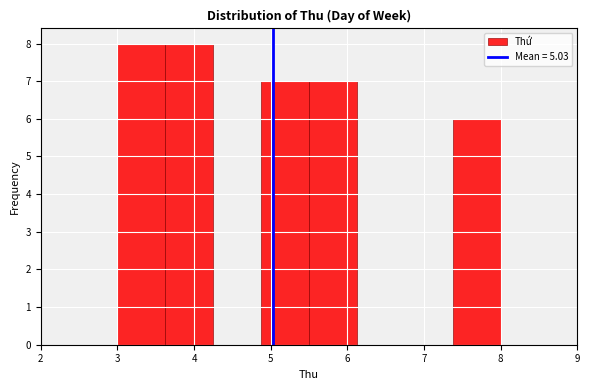

What is the height of the bar covering 5.5 to 6.1 on the x-axis? Neither the bar edges nor the heights are printed on the chart, so give them approximately, as read against the axes.

7